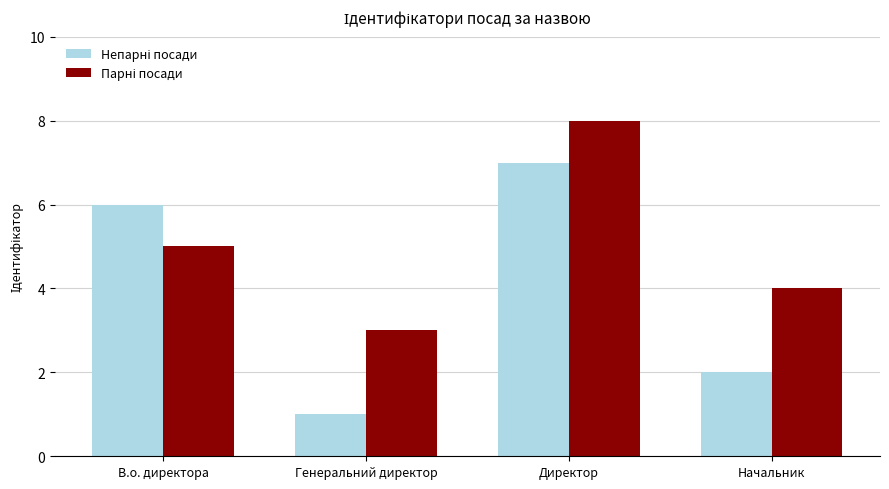

What is the greatest value displayed?

8